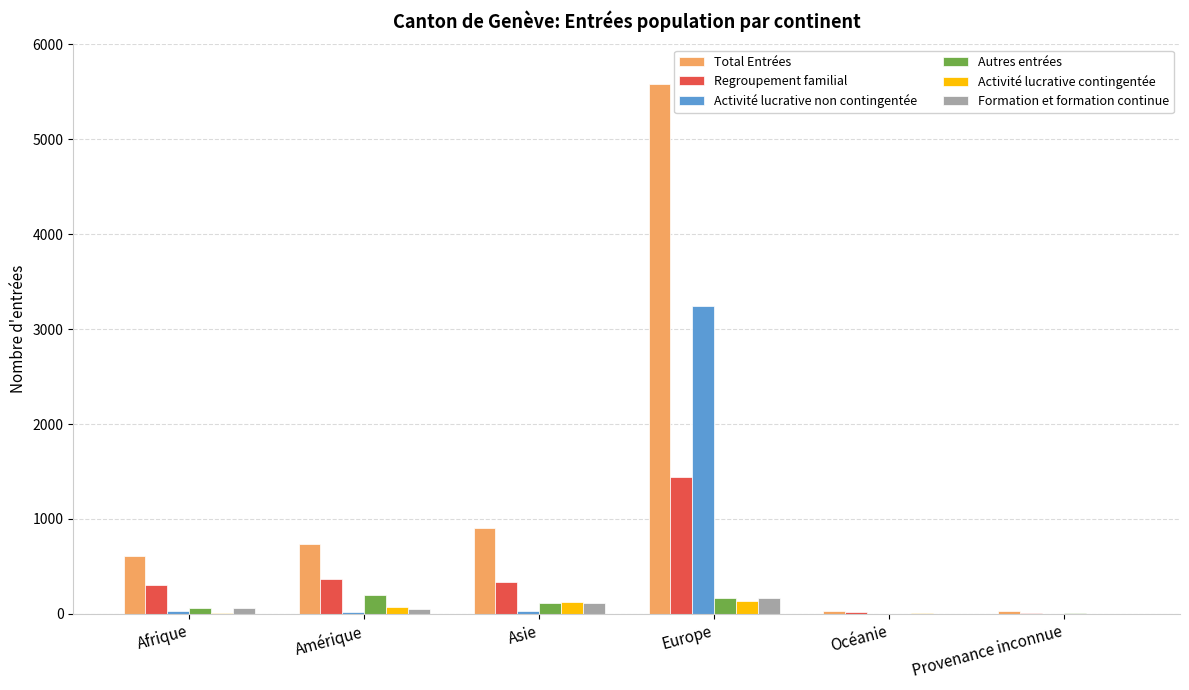

Is it true that Autres entrées equals 1 at Océanie?

True